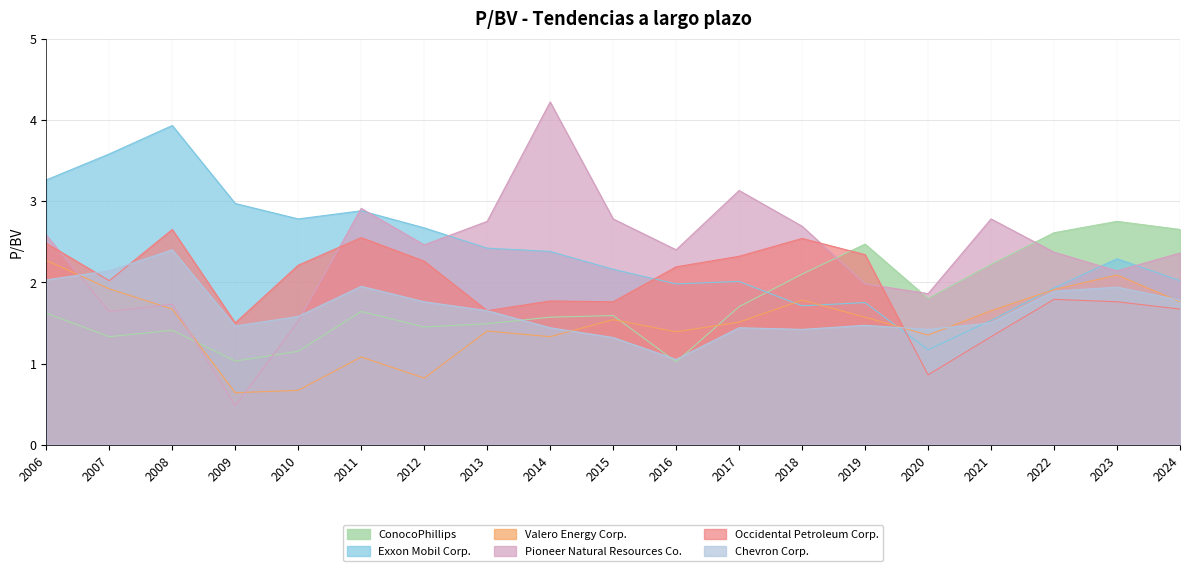

How many series are shown in this chart?

6